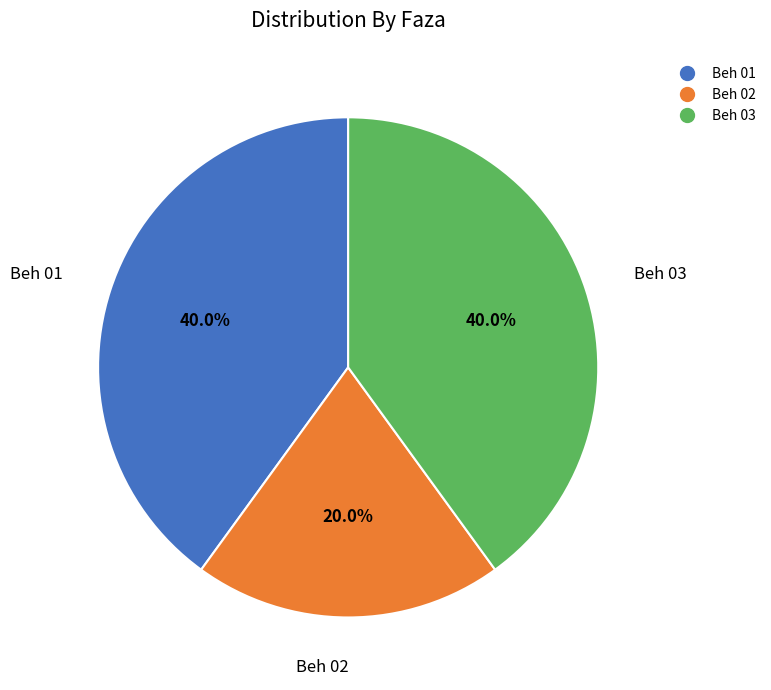

Is there any slice that represents more than half of the pie?

No